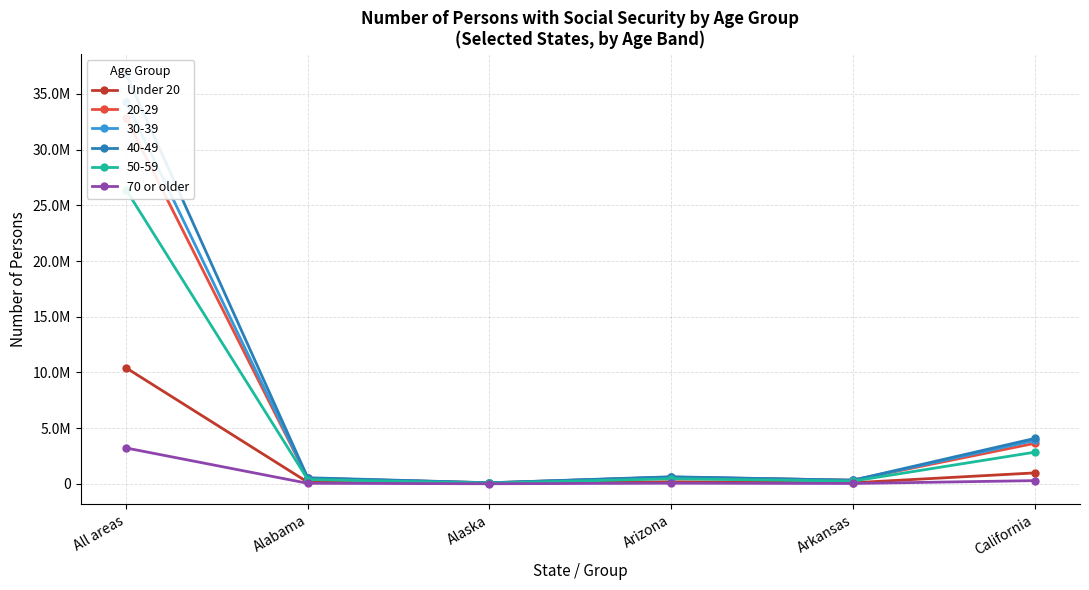

What is the sum of all 70 or older values?

3629103